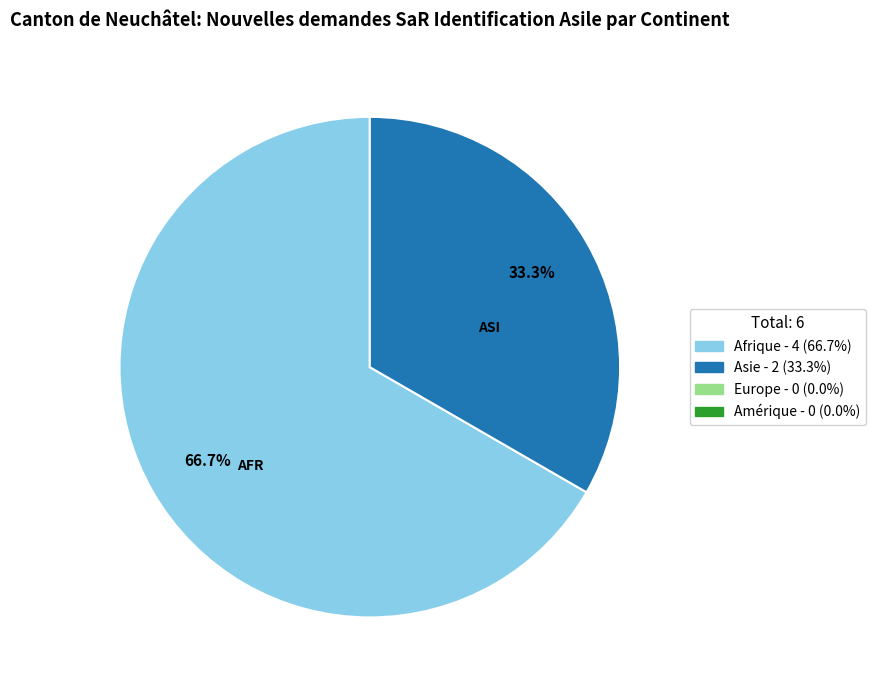

Does any single category account for the majority?

Yes